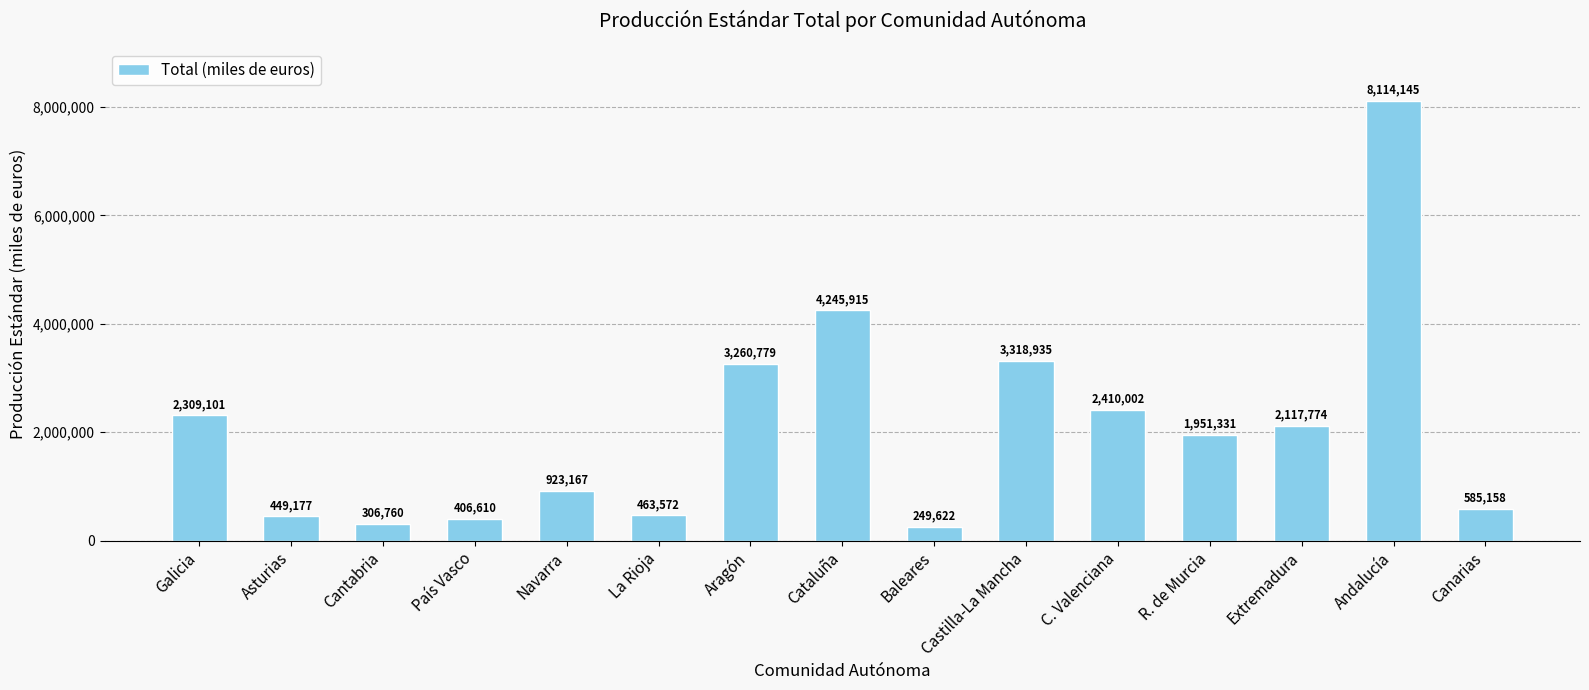

What position from the left is Canarias?

15